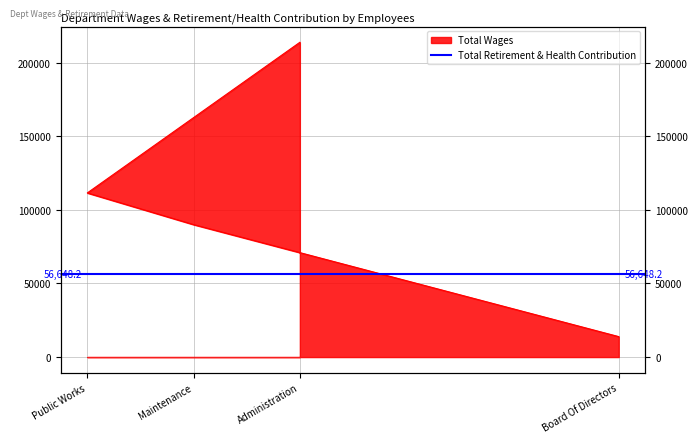

List the labels in order of value, smallest first.

Board Of Directors, Maintenance, Public Works, Administration